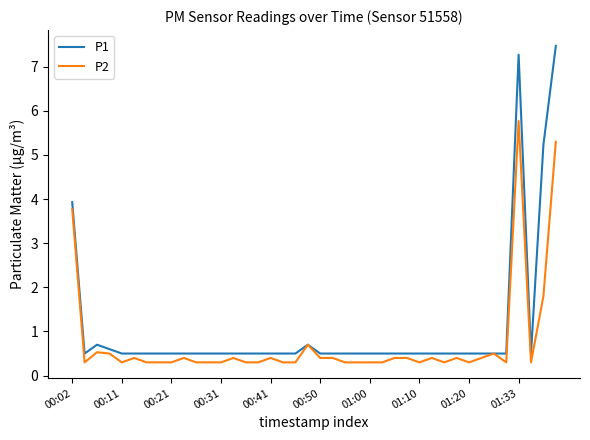

What is the highest value of the P2 series?

5.8